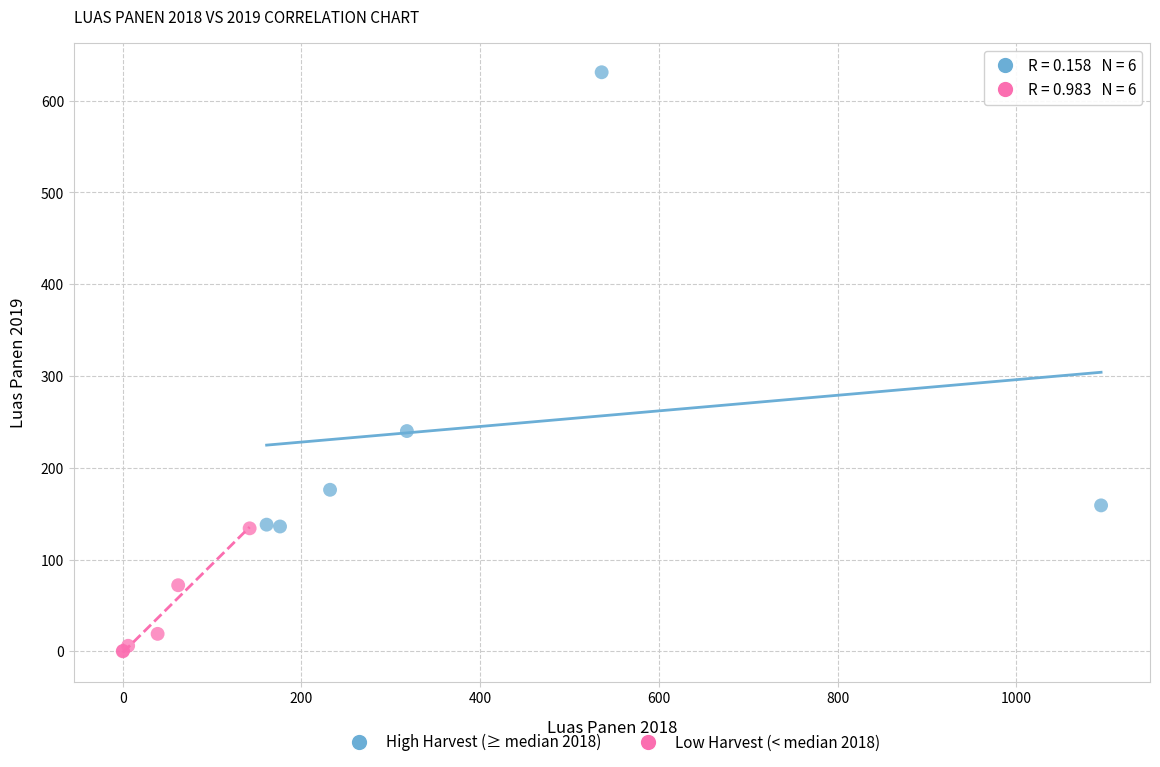

Which series has the largest Y range (max minus min)?

High Harvest (≥ median 2018)